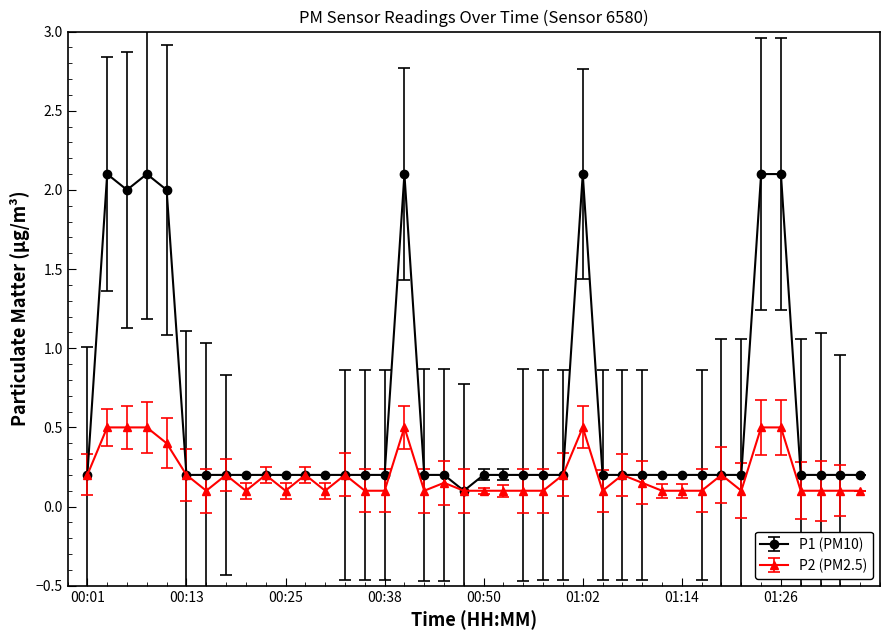

True or false: P2 (PM2.5) has more than 2 interior local peaks.

True